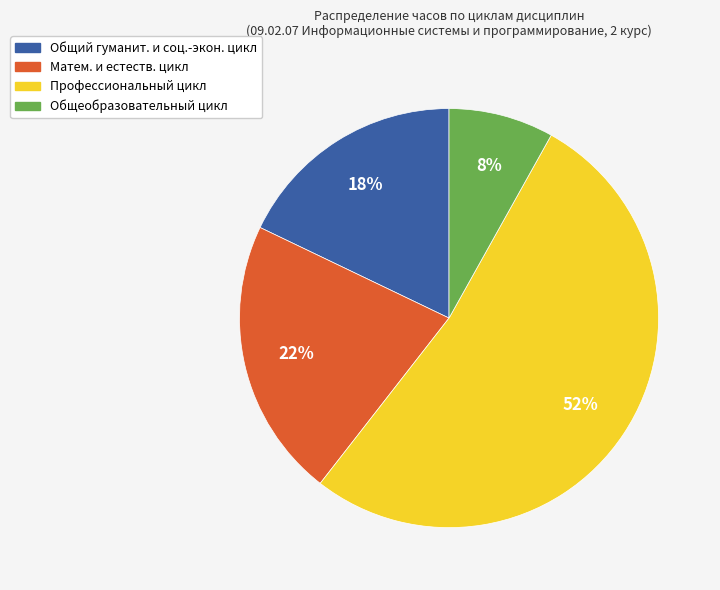

To the nearest percent, what is the difference between the largest and smallest slice percentages?

44%